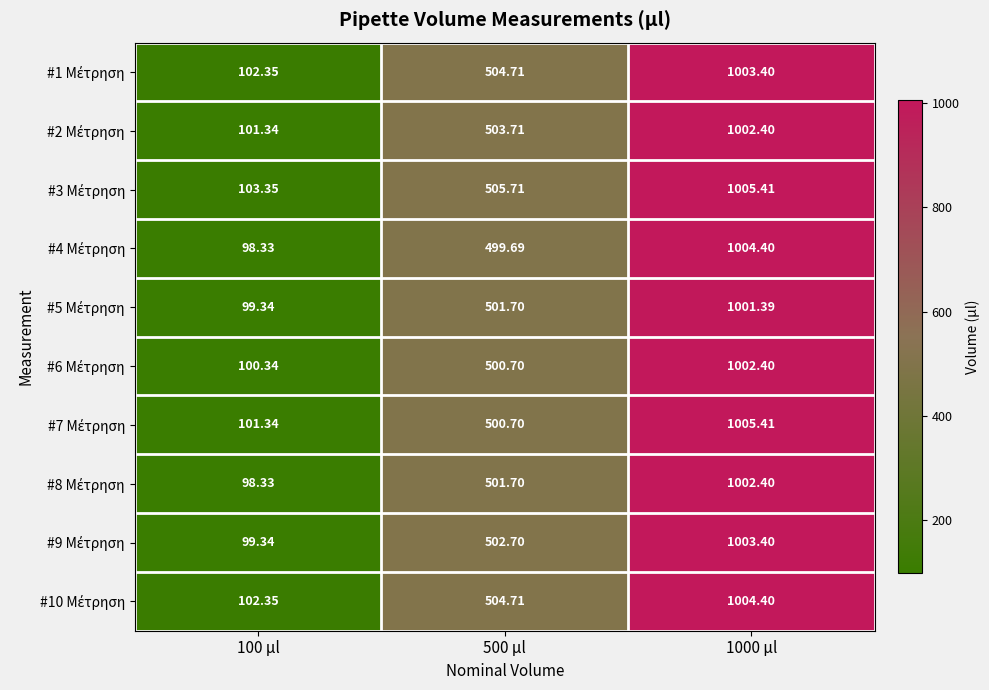

What is the spread (max minus min) of values at 500 μl?

6.0